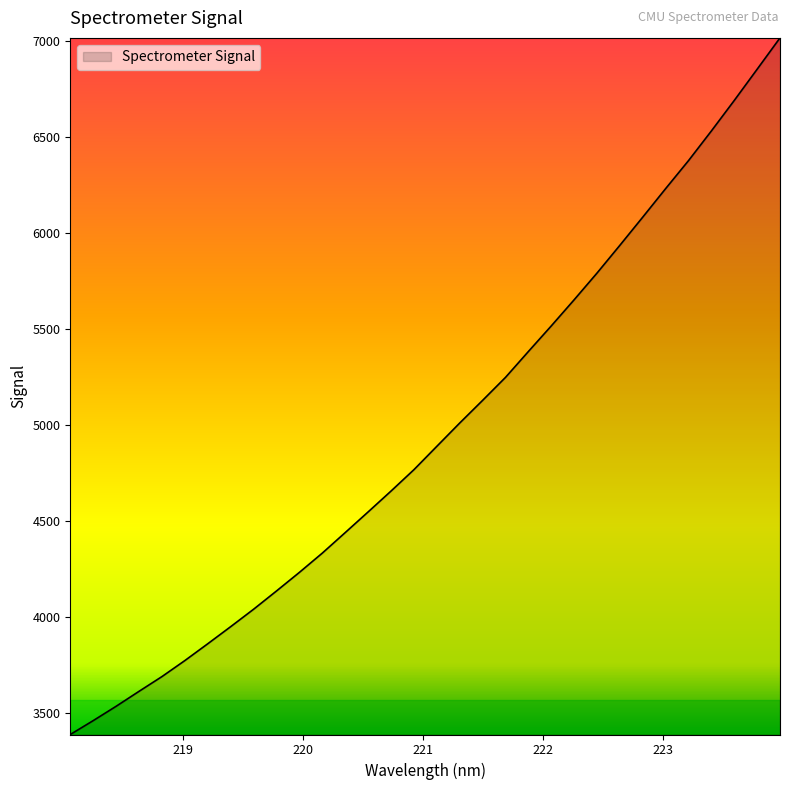

Does the chart have visible grid lines?

No